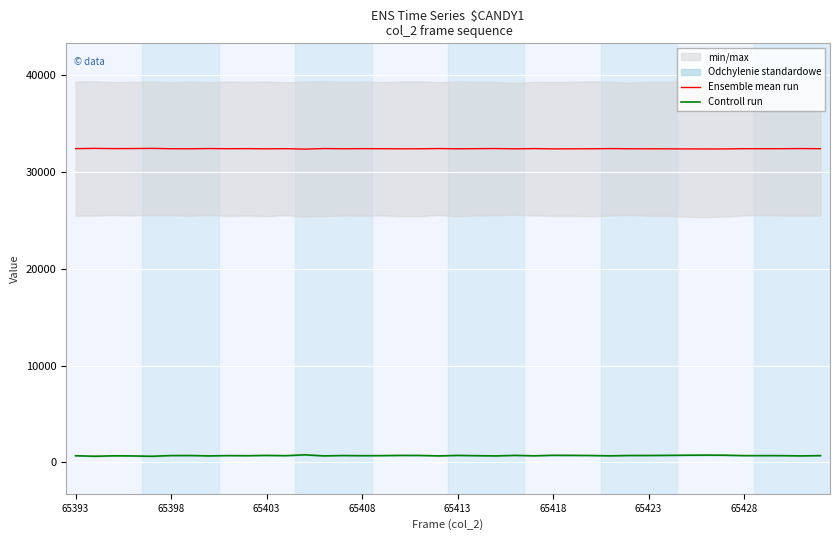

Is it true that Ensemble mean run equals 14135.1 at 65398?

False